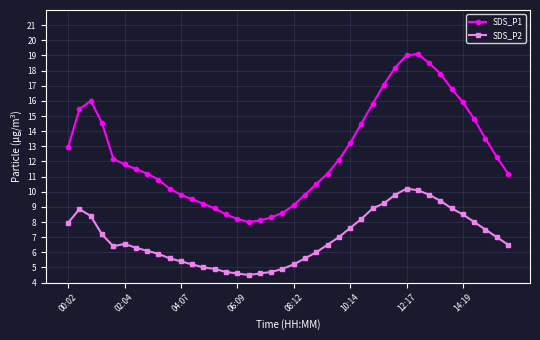

True or false: SDS_P2 and SDS_P1 intersect in this chart.

False